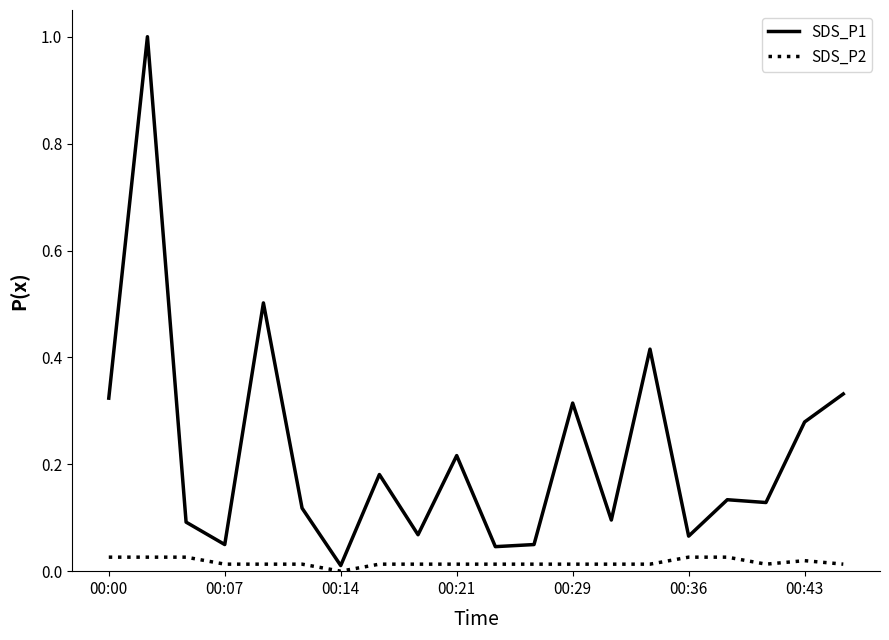

What is the maximum value for SDS_P1?

1.0